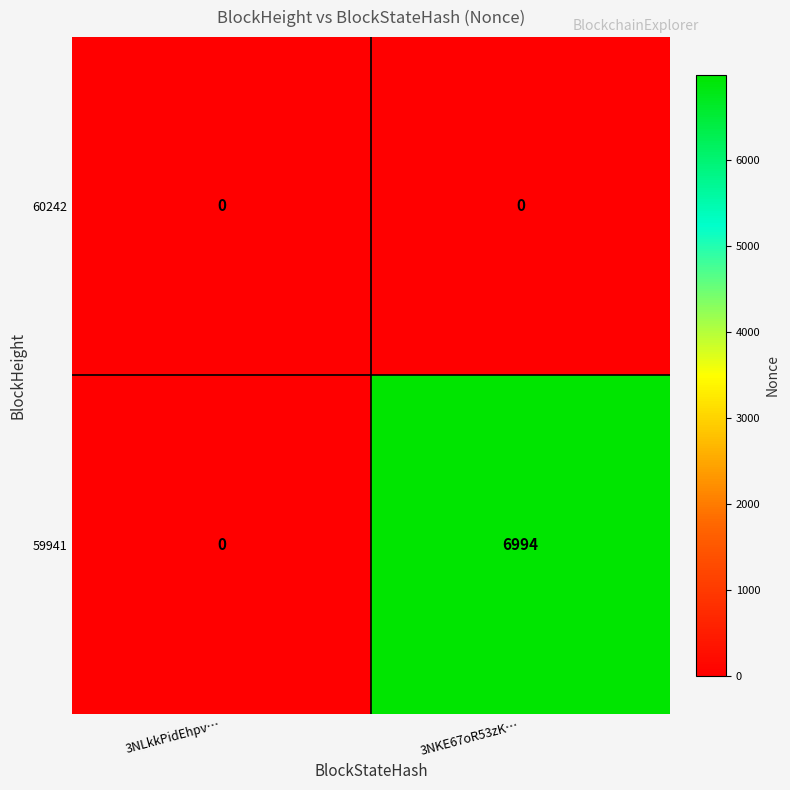

Between 3NLkkPidEhpv… and 3NKE67oR53zK…, which series saw the biggest shift?

59941